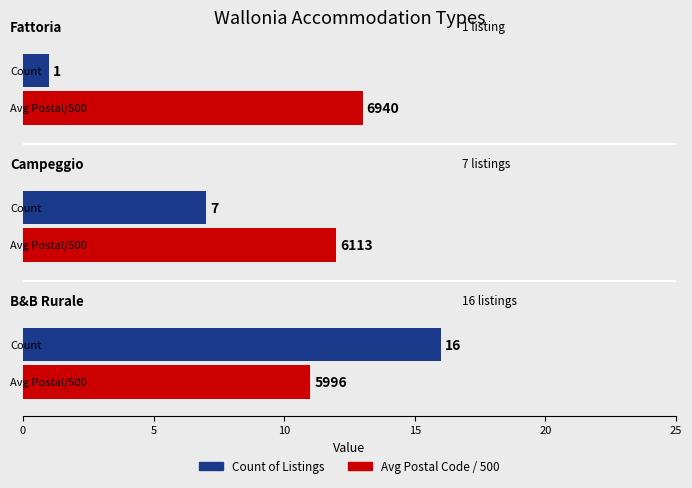

Which series has the largest total across all categories?

Avg Postal Code / 500